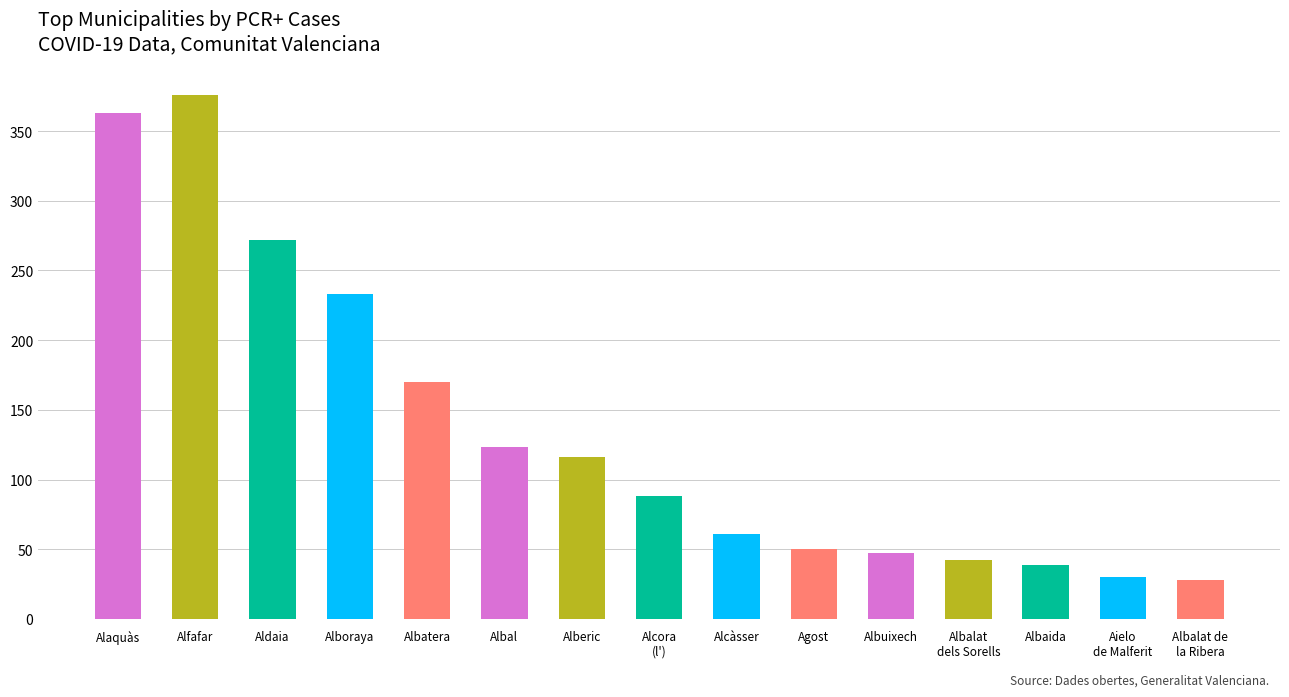

What is the minimum value shown in the chart?

28